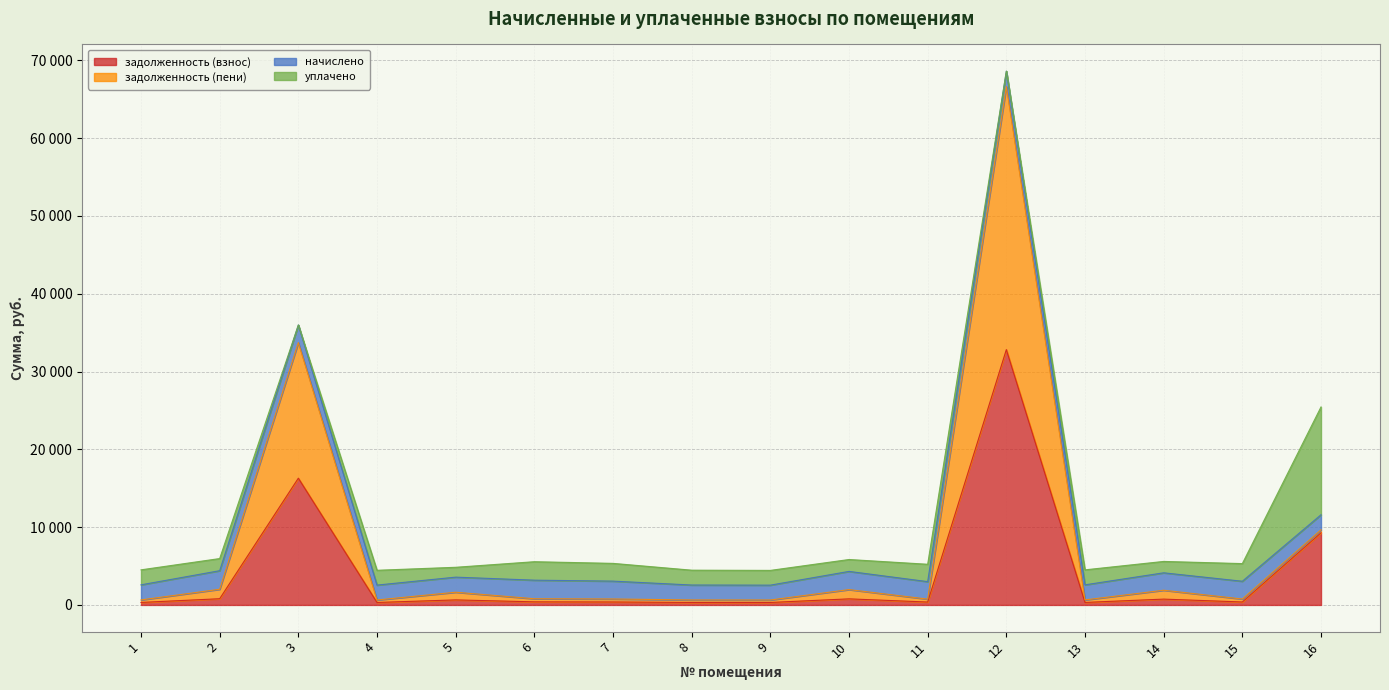

Is it true that задолженность (взнос) equals 380.6 at 15?

True